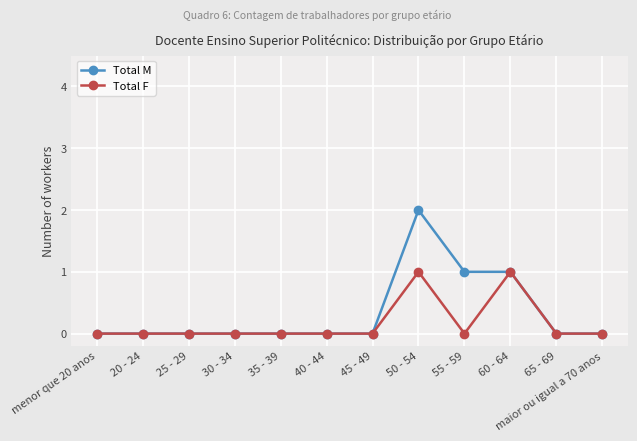

Rank the series by their maximum value, from highest to lowest.

Total M, Total F